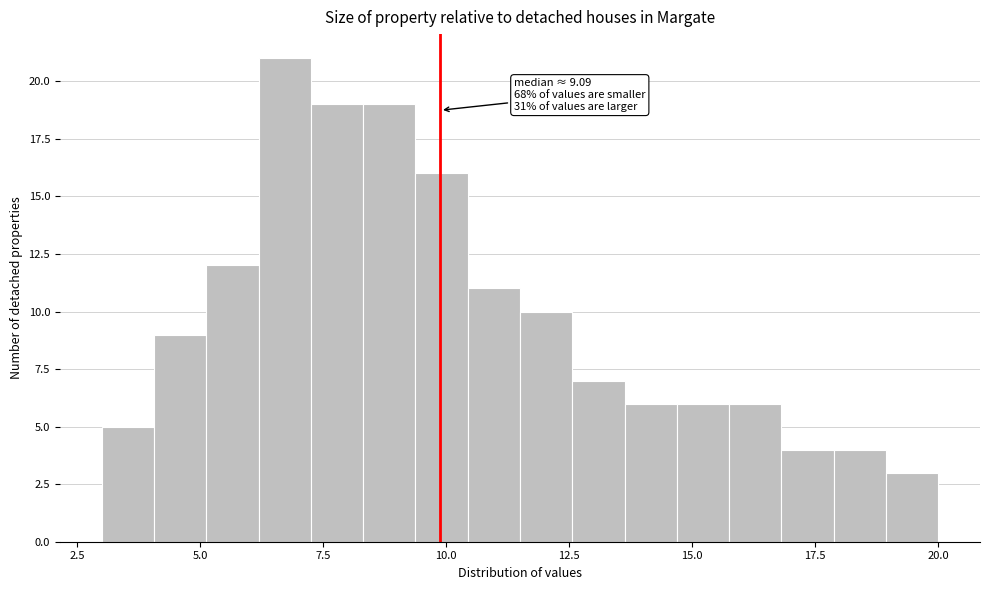

Around what value on the x-axis is the tallest bar? Give the approximate position of its centre, as read against the axis.

6.5